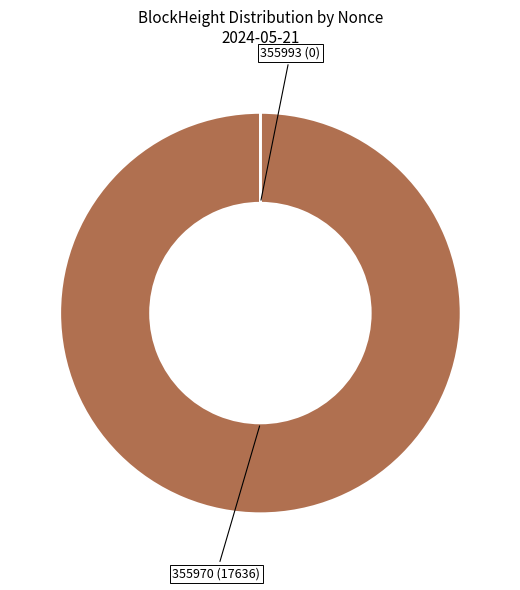

Is there a majority slice in this chart?

Yes